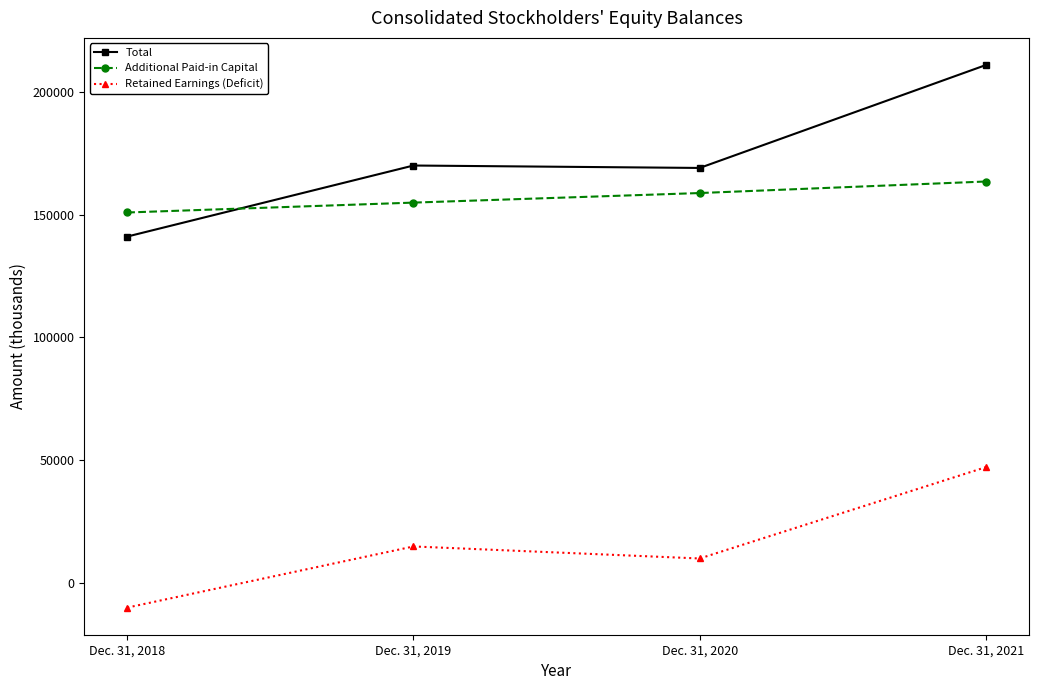

Does the chart display data point markers on the line(s)?

Yes